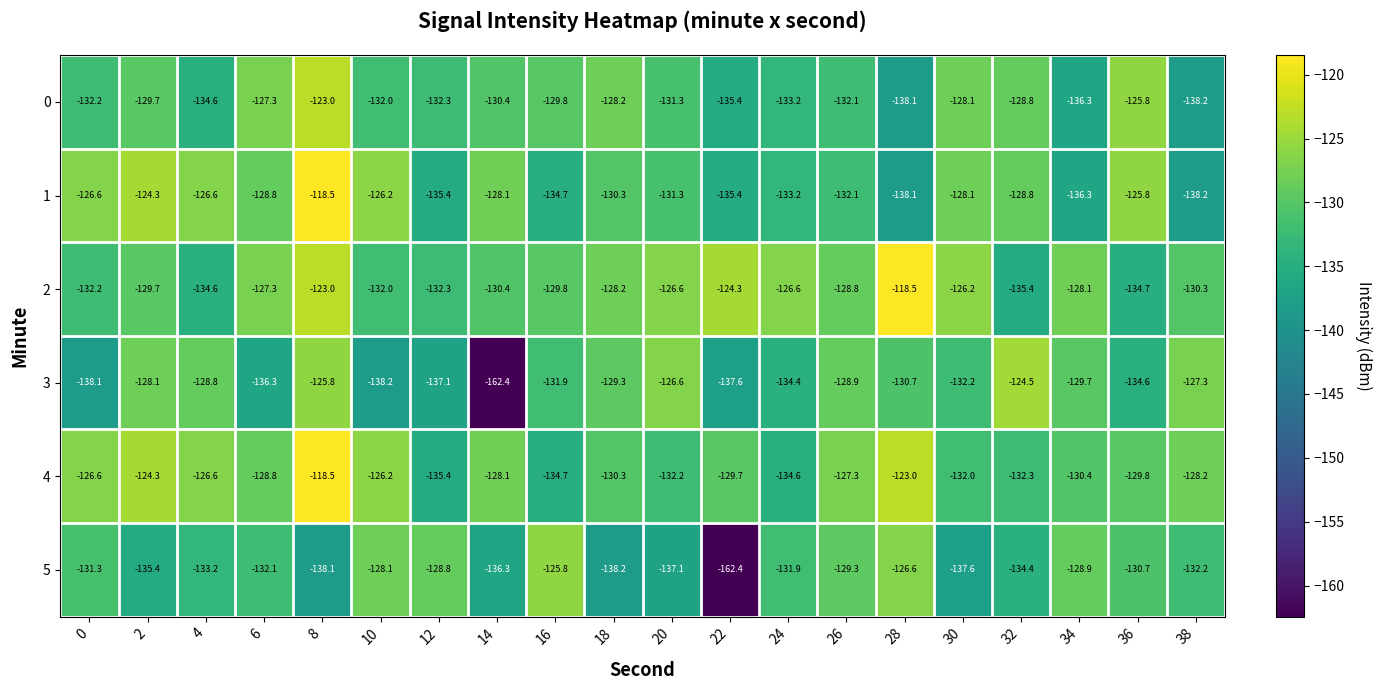

What is the approximate value of 2 at 10?

-132.0